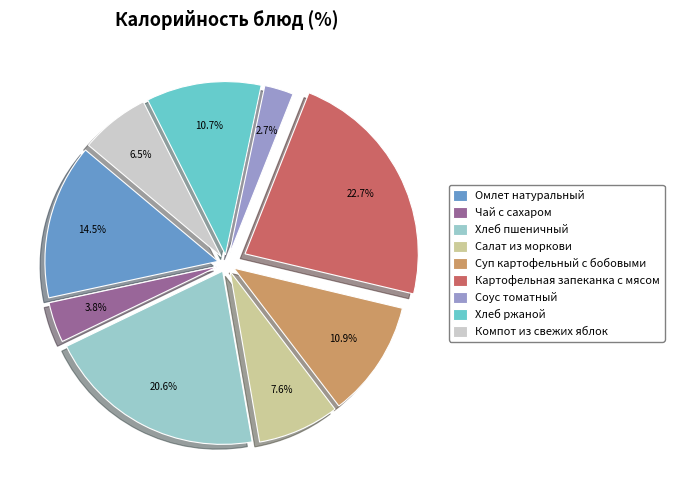

Does Хлеб ржаной account for over 50% of the chart?

No